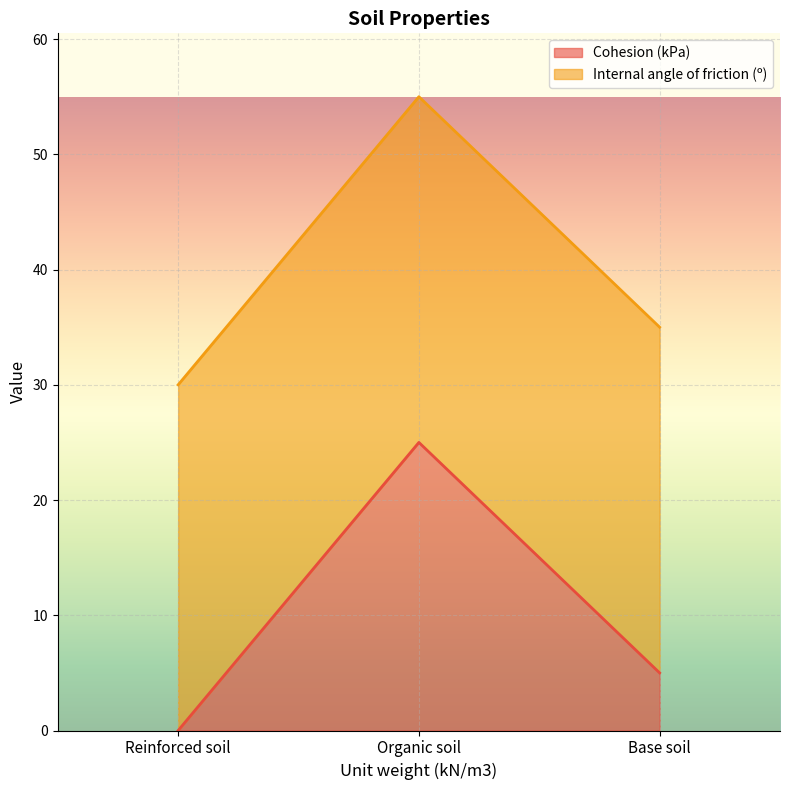

Which category has the highest value in the Cohesion (kPa) series?

Organic soil